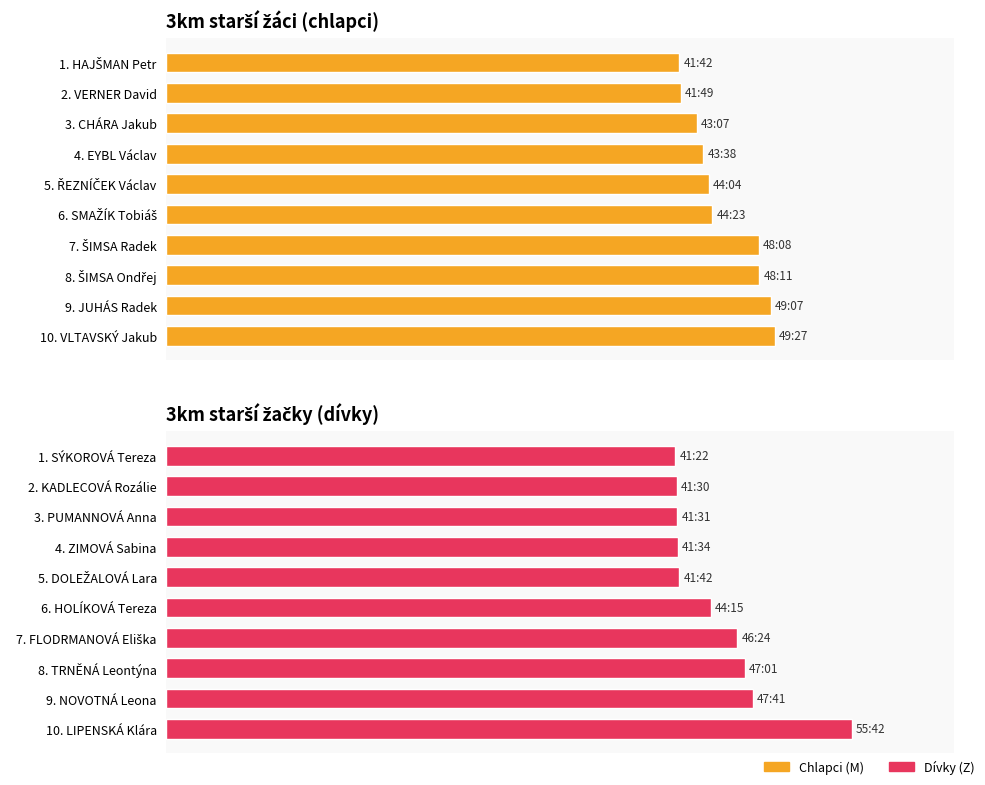

Reading left to right, what are all the values shown in this chart?

Chlapci (M): 2502	2509	2587	2618	2644	2663	2888	2891	2947	2967
Dívky (Z): 2482	2490	2491	2494	2502	2655	2784	2821	2861	3342